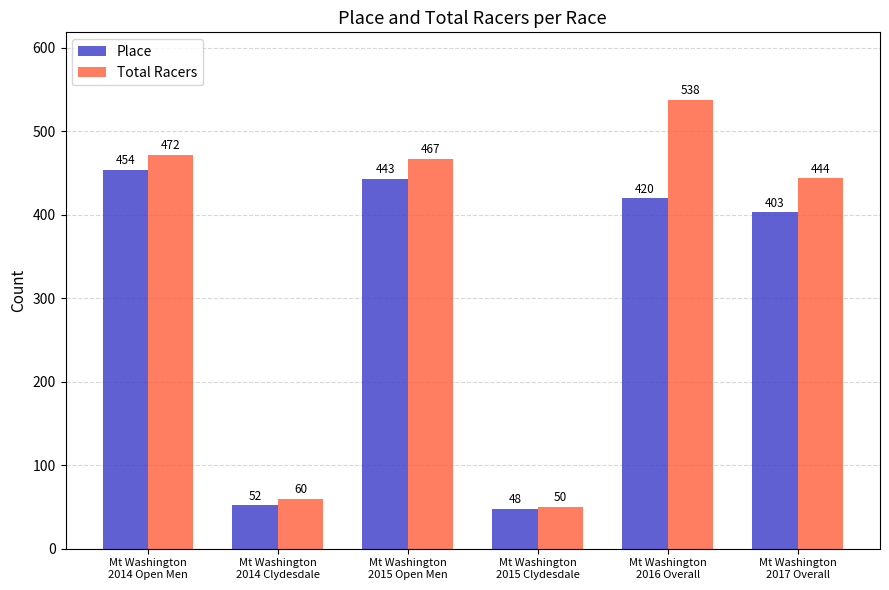

Reading left to right, what are all the values shown in this chart?

Place: Mt Washington
2014 Open Men=454	Mt Washington
2014 Clydesdale=52	Mt Washington
2015 Open Men=443	Mt Washington
2015 Clydesdale=48	Mt Washington
2016 Overall=420	Mt Washington
2017 Overall=403
Total Racers: Mt Washington
2014 Open Men=472	Mt Washington
2014 Clydesdale=60	Mt Washington
2015 Open Men=467	Mt Washington
2015 Clydesdale=50	Mt Washington
2016 Overall=538	Mt Washington
2017 Overall=444